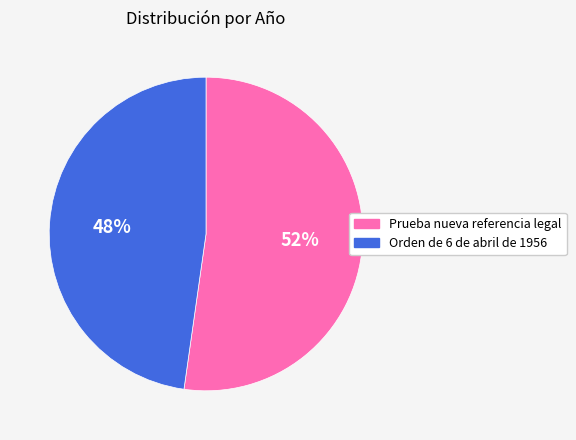

Does Orden de 6 de abril de 1956 account for over 50% of the chart?

No